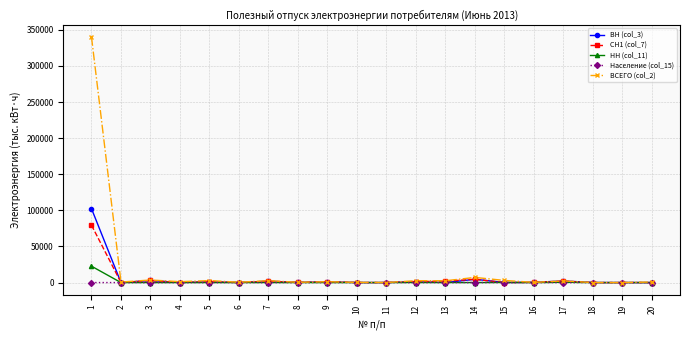

What is the maximum value shown in the chart?

340103.0